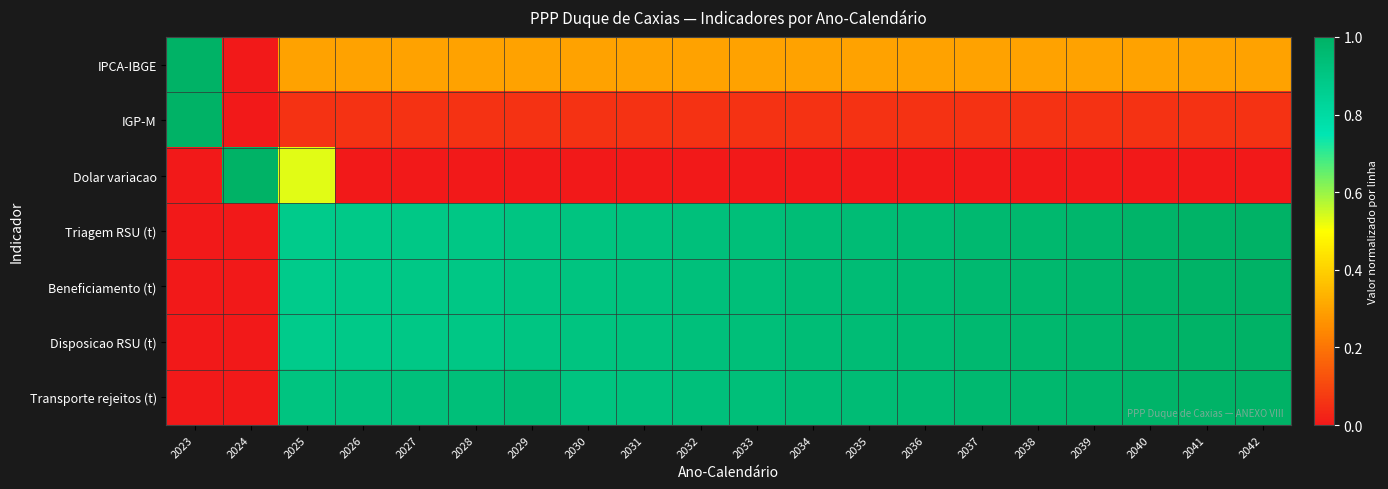

Reading left to right, transcribe all the data shown in this chart.

IPCA-IBGE: 2023=1.0	2024=0.0	2025=0.3	2026=0.3	2027=0.3	2028=0.3	2029=0.3	2030=0.3	2031=0.3	2032=0.3	2033=0.3	2034=0.3	2035=0.3	2036=0.3	2037=0.3	2038=0.3	2039=0.3	2040=0.3	2041=0.3	2042=0.3
IGP-M: 2023=1.0	2024=0.0	2025=0.1	2026=0.1	2027=0.1	2028=0.1	2029=0.1	2030=0.1	2031=0.1	2032=0.1	2033=0.1	2034=0.1	2035=0.1	2036=0.1	2037=0.1	2038=0.1	2039=0.1	2040=0.1	2041=0.1	2042=0.1
Dolar variacao: 2023=0.0	2024=1.0	2025=0.5	2026=0.0	2027=0.0	2028=0.0	2029=0.0	2030=0.0	2031=0.0	2032=0.0	2033=0.0	2034=0.0	2035=0.0	2036=0.0	2037=0.0	2038=0.0	2039=0.0	2040=0.0	2041=0.0	2042=0.0
Triagem RSU (t): 2023=0.0	2024=0.0	2025=0.9	2026=0.9	2027=0.9	2028=0.9	2029=0.9	2030=0.9	2031=0.9	2032=0.9	2033=0.9	2034=0.9	2035=0.9	2036=1.0	2037=1.0	2038=1.0	2039=1.0	2040=1.0	2041=1.0	2042=1.0
Beneficiamento (t): 2023=0.0	2024=0.0	2025=0.9	2026=0.9	2027=0.9	2028=0.9	2029=0.9	2030=0.9	2031=0.9	2032=0.9	2033=0.9	2034=0.9	2035=0.9	2036=1.0	2037=1.0	2038=1.0	2039=1.0	2040=1.0	2041=1.0	2042=1.0
Disposicao RSU (t): 2023=0.0	2024=0.0	2025=0.9	2026=0.9	2027=0.9	2028=0.9	2029=0.9	2030=0.9	2031=0.9	2032=0.9	2033=0.9	2034=0.9	2035=0.9	2036=1.0	2037=1.0	2038=1.0	2039=1.0	2040=1.0	2041=1.0	2042=1.0
Transporte rejeitos (t): 2023=0.0	2024=0.0	2025=0.9	2026=0.9	2027=0.9	2028=0.9	2029=0.9	2030=0.9	2031=0.9	2032=0.9	2033=0.9	2034=0.9	2035=0.9	2036=1.0	2037=1.0	2038=1.0	2039=1.0	2040=1.0	2041=1.0	2042=1.0